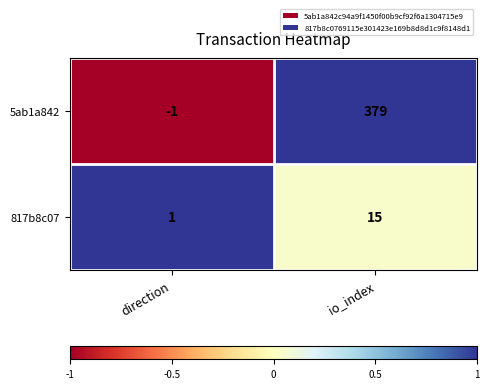

What is the difference between the highest and lowest values at direction?

2